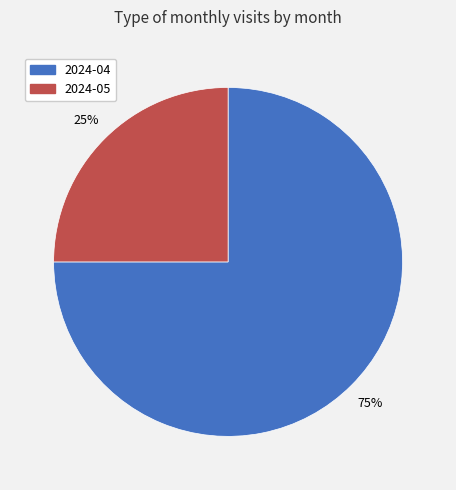

Is there a majority slice in this chart?

Yes